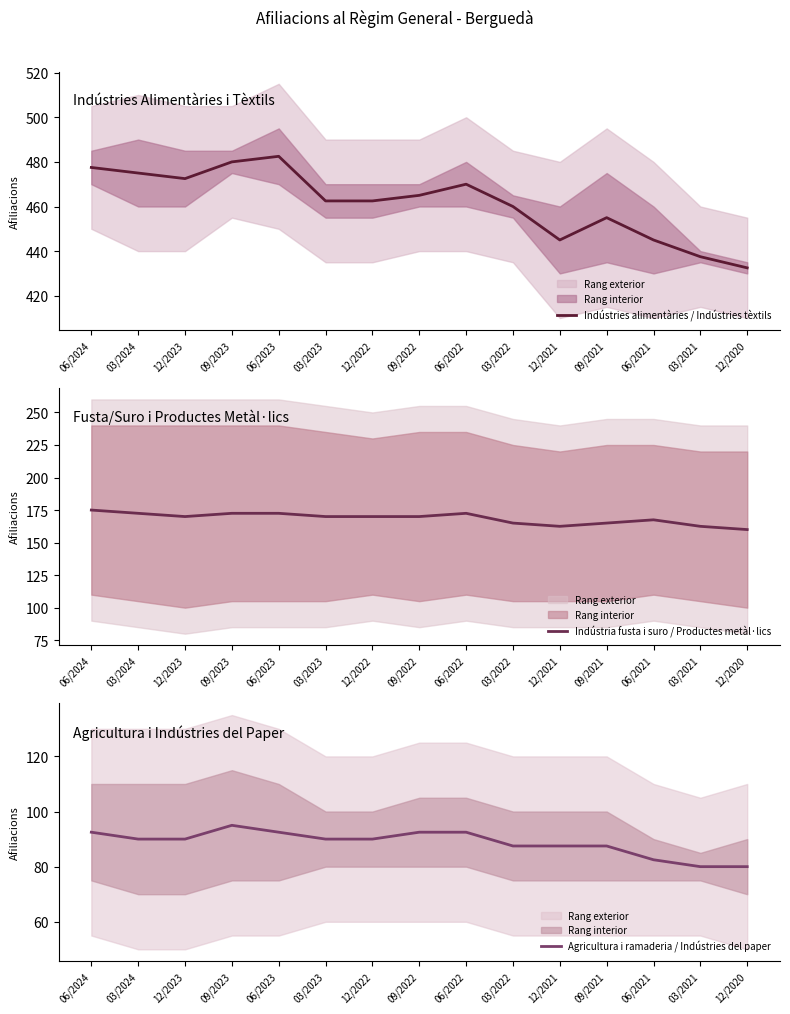

At which category does Indústries alimentàries / Indústries tèxtils reach its first local peak?

06/2023